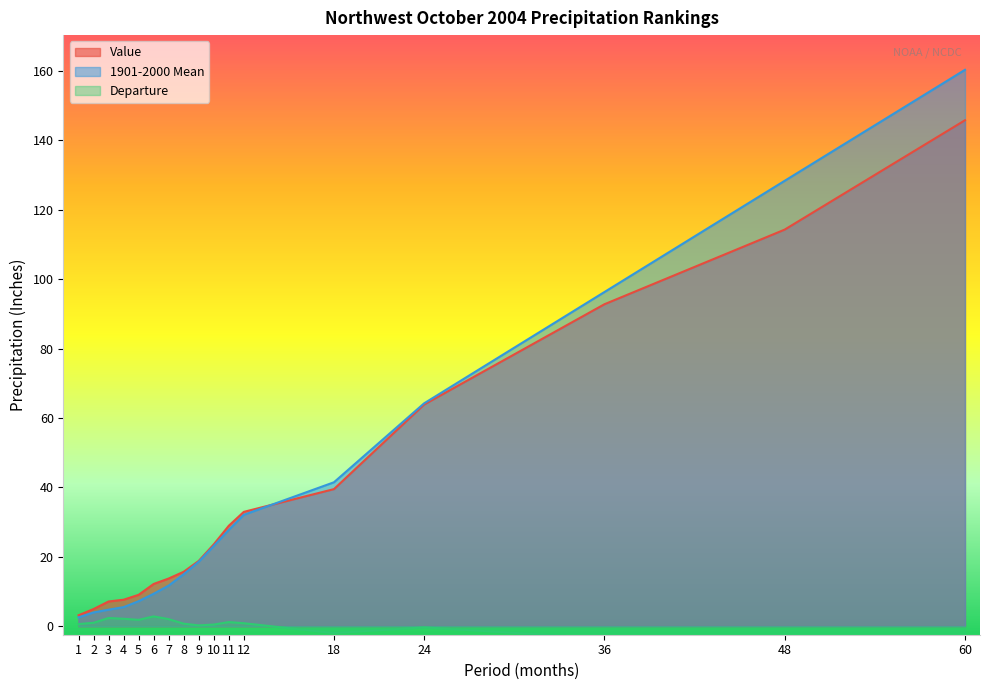

True or false: Value and Departure intersect in this chart.

False